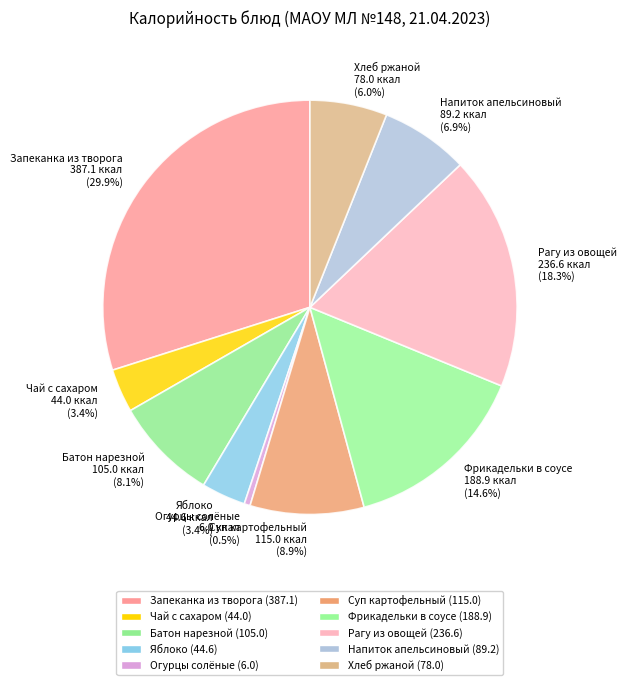

Between Запеканка из творога and Огурцы солёные, which is larger?

Запеканка из творога